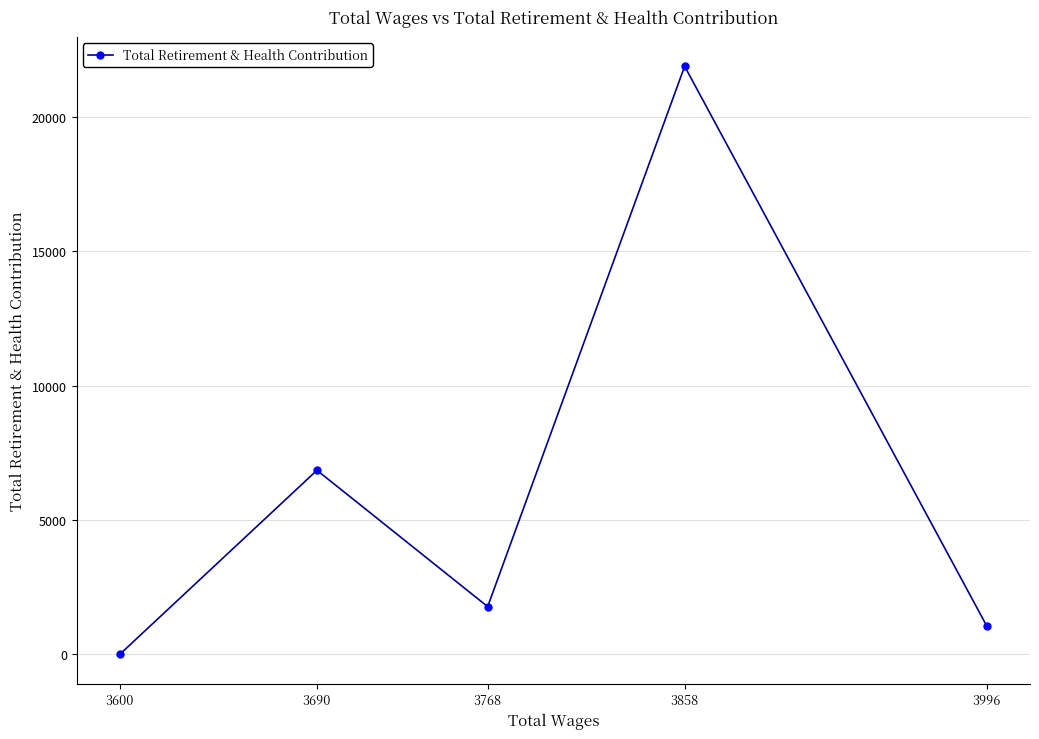

What is the value of the 4th point from the left?

21889